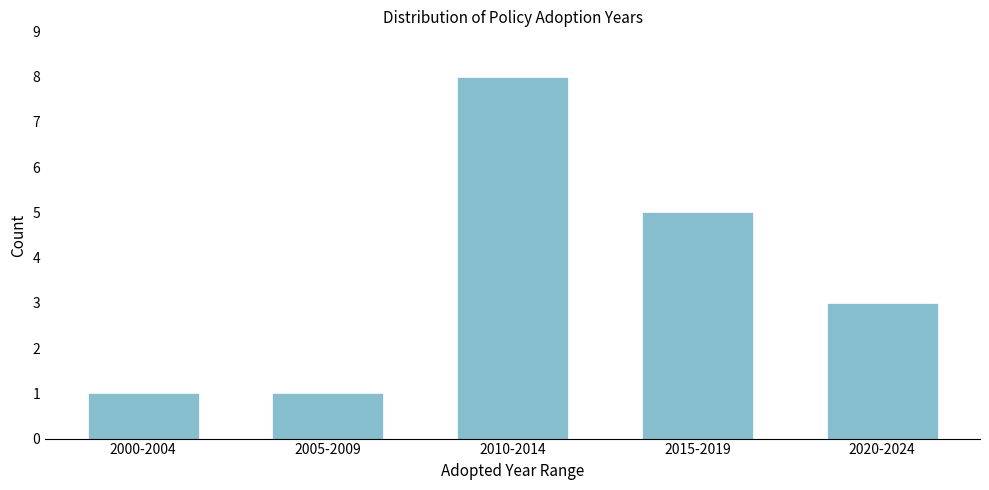

Reading left to right, what are all the values shown in this chart?

2000-2004=1	2005-2009=1	2010-2014=8	2015-2019=5	2020-2024=3